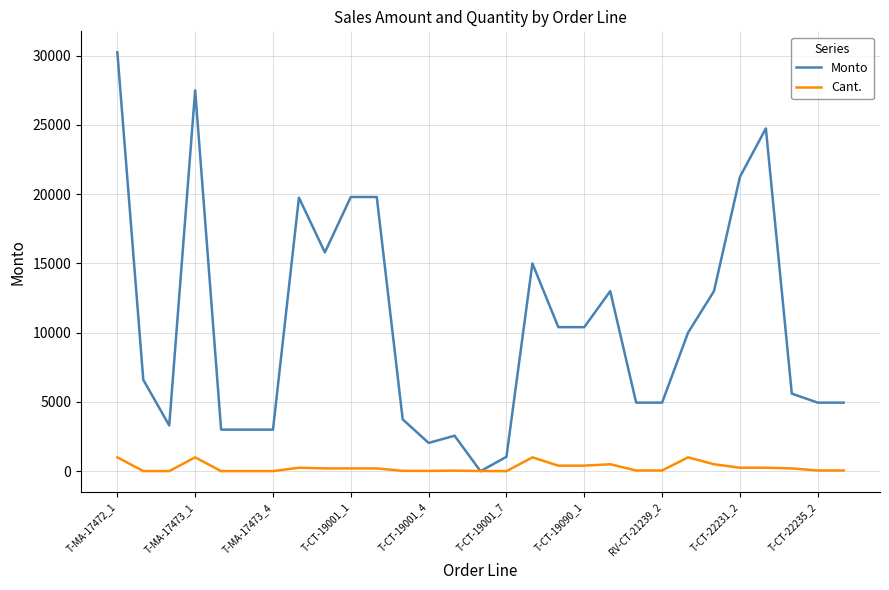

Which series has the largest total across all categories?

Monto